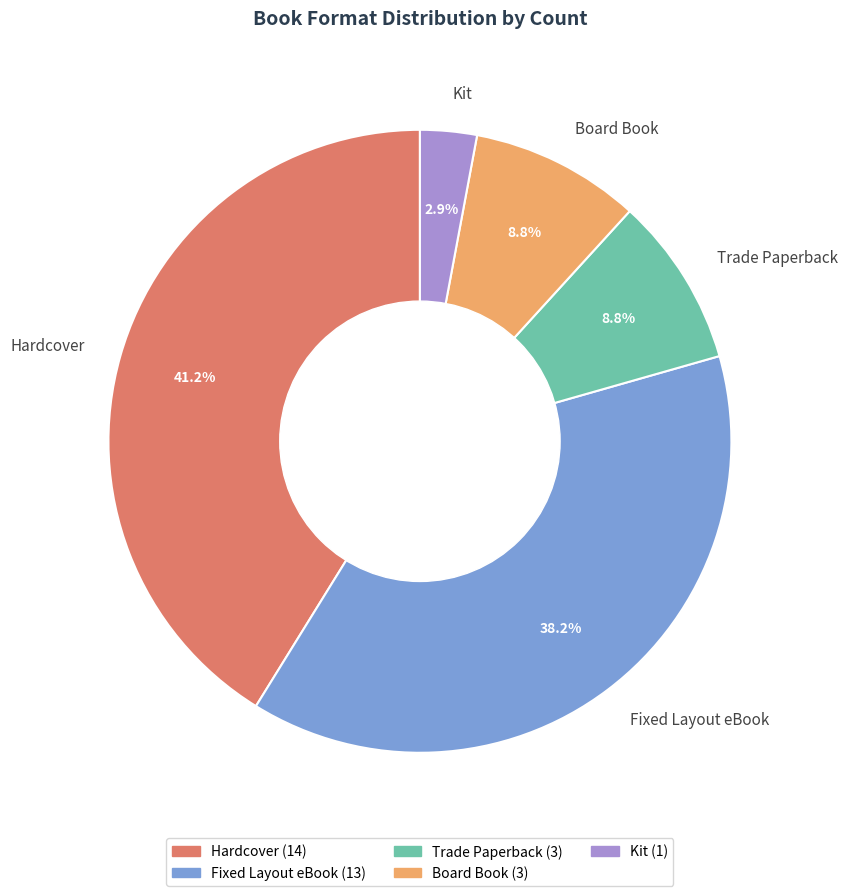

Is it true that Fixed Layout eBook is 29% of the pie?

False